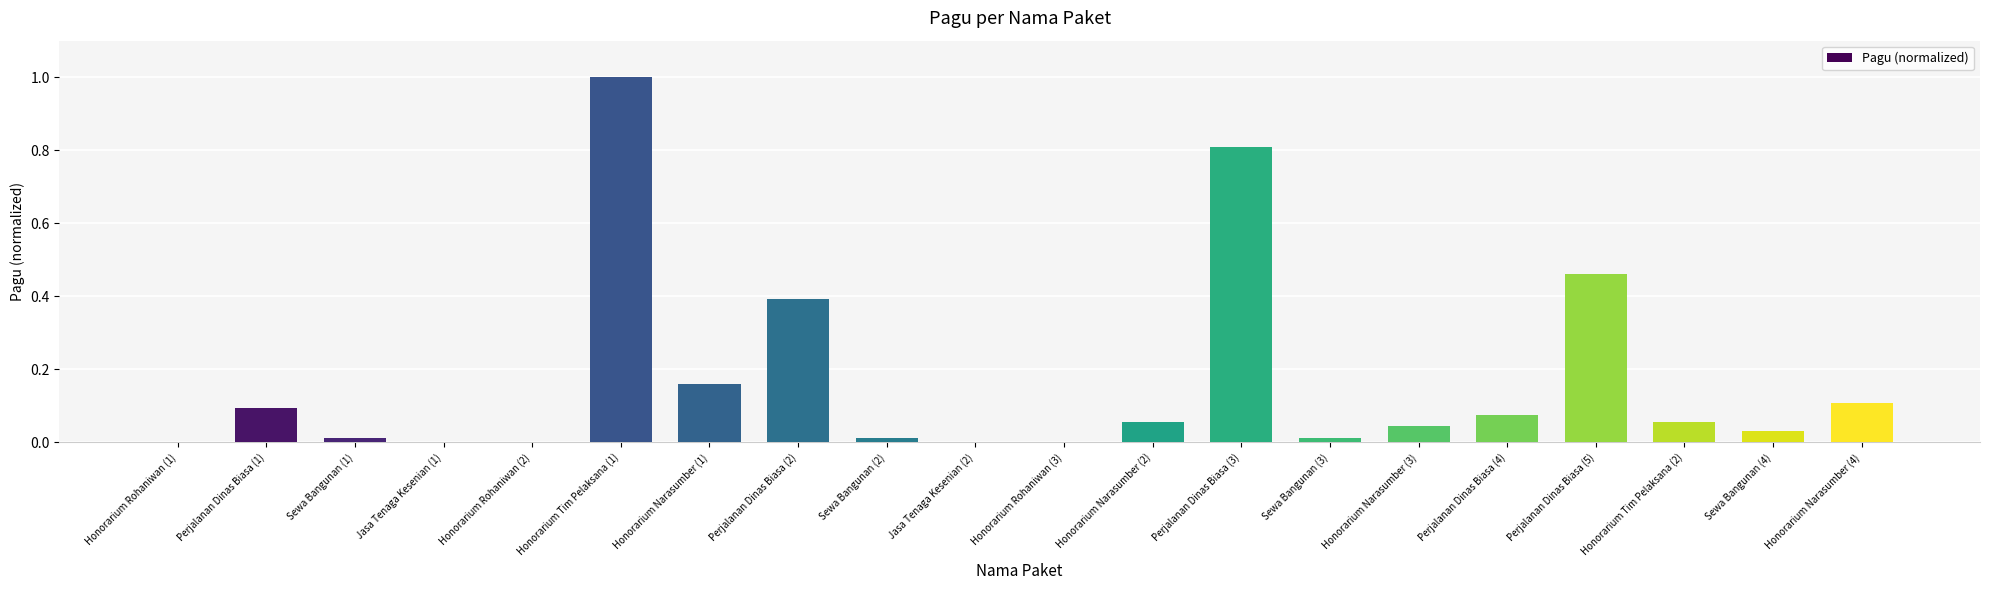

What is the sum of the values at Perjalanan Dinas Biasa (2) and Perjalanan Dinas Biasa (5)?

0.9